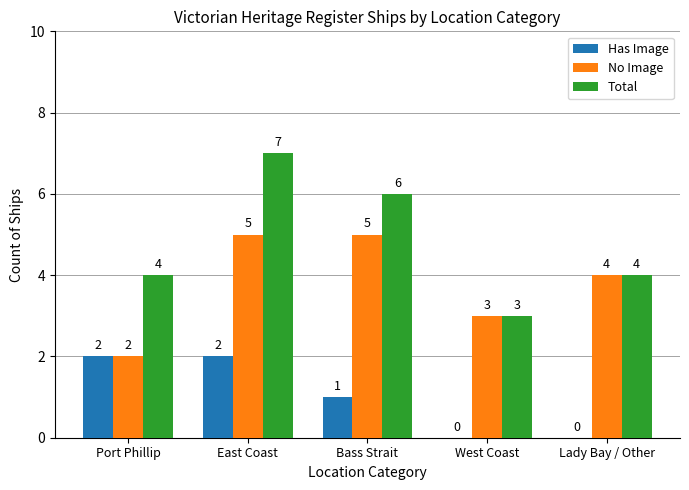

Which series changed the most between Bass Strait and Lady Bay / Other?

Total